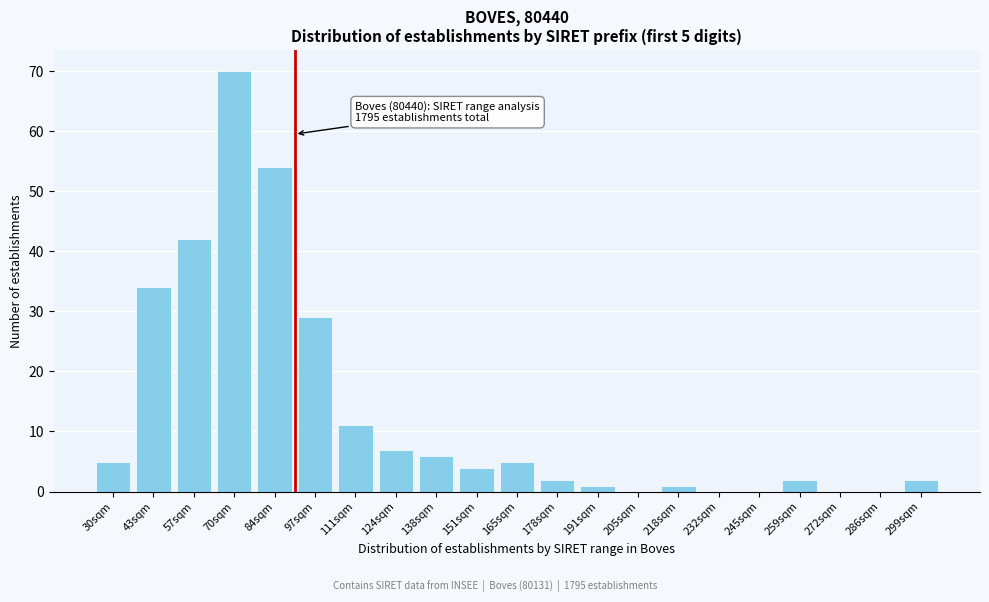

Reading left to right, extract all data points from this chart.

30sqm=5	43sqm=34	57sqm=42	70sqm=70	84sqm=54	97sqm=29	111sqm=11	124sqm=7	138sqm=6	151sqm=4	165sqm=5	178sqm=2	191sqm=1	205sqm=0	218sqm=1	232sqm=0	245sqm=0	259sqm=2	272sqm=0	286sqm=0	299sqm=2